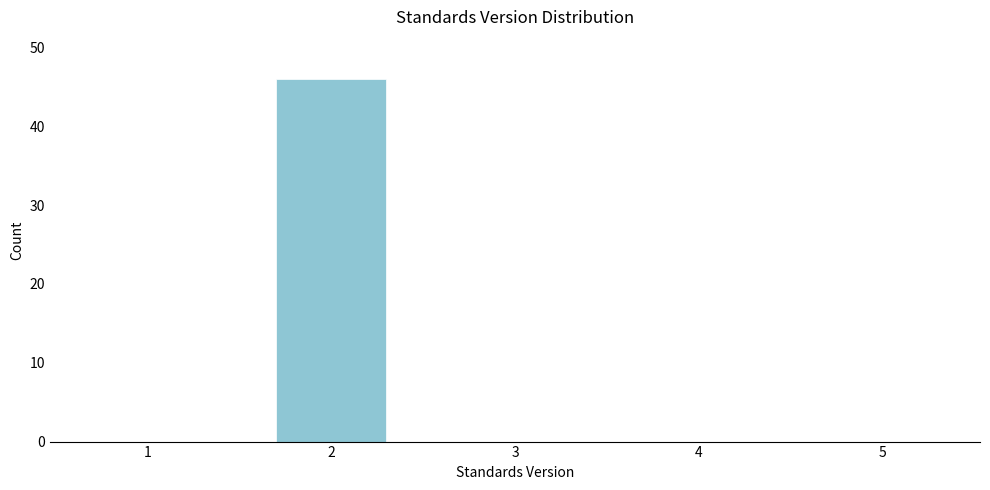

Reading left to right, transcribe all the data shown in this chart.

1=0	2=46	3=0	4=0	5=0